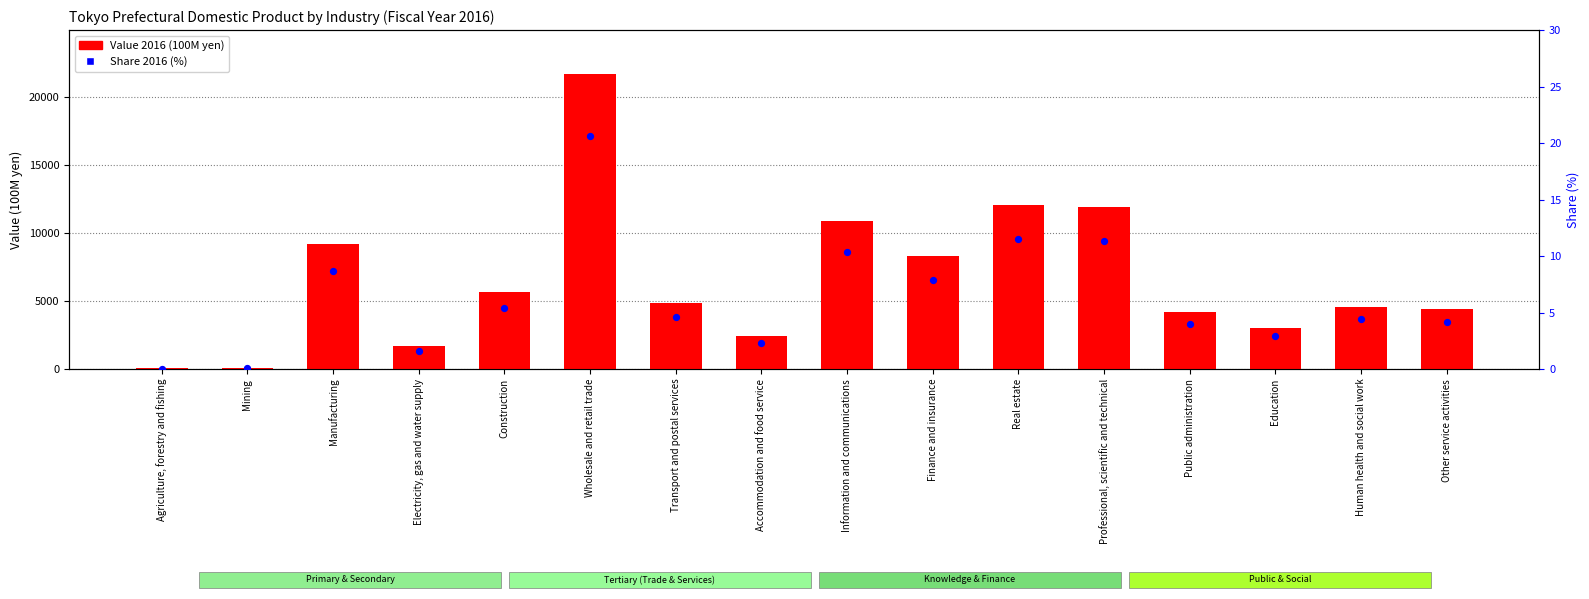

What are all the series names shown in the legend?

Value 2016 (100M yen), Share 2016 (%)